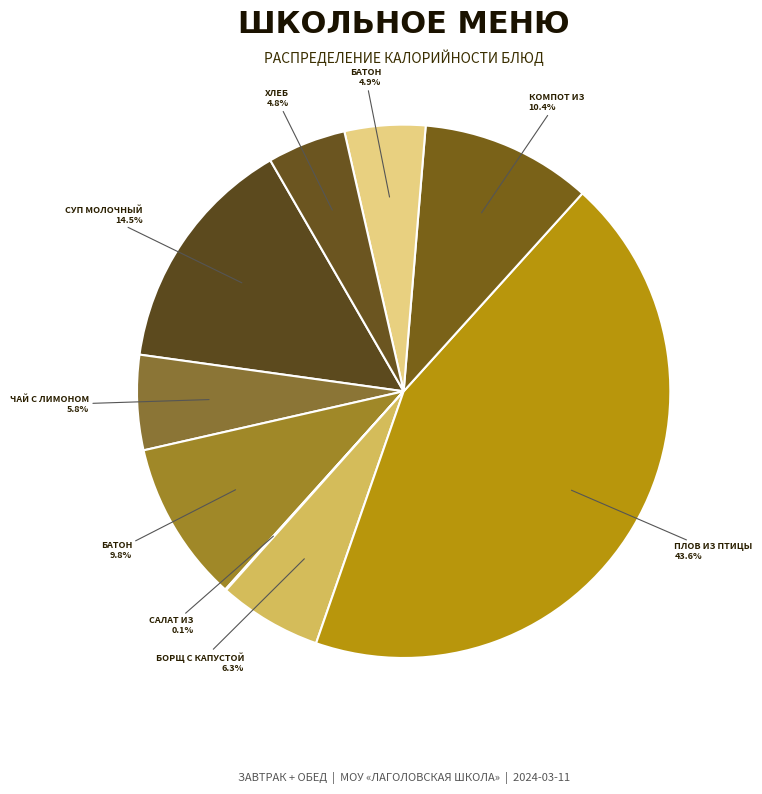

Which category has the smallest portion of the pie?

САЛАТ ИЗ
МОРКОВКИ